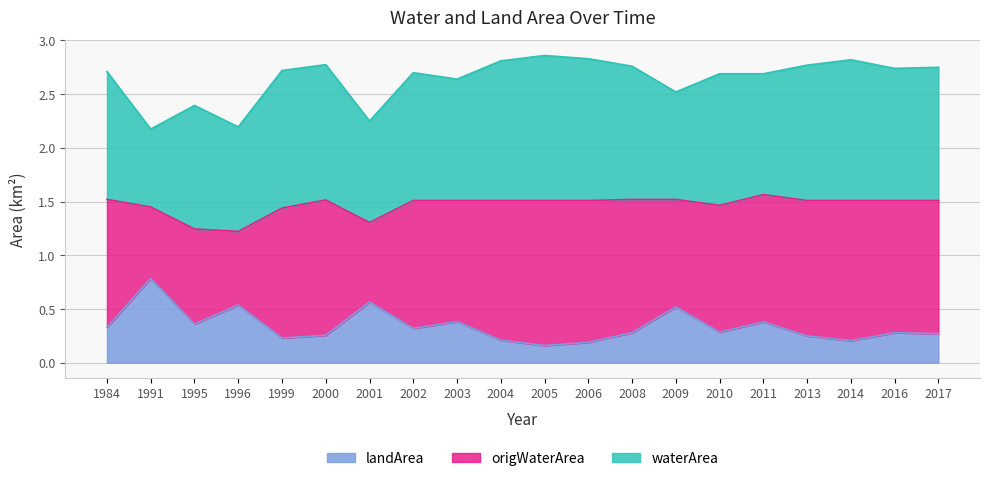

True or false: origWaterArea and waterArea intersect in this chart.

False